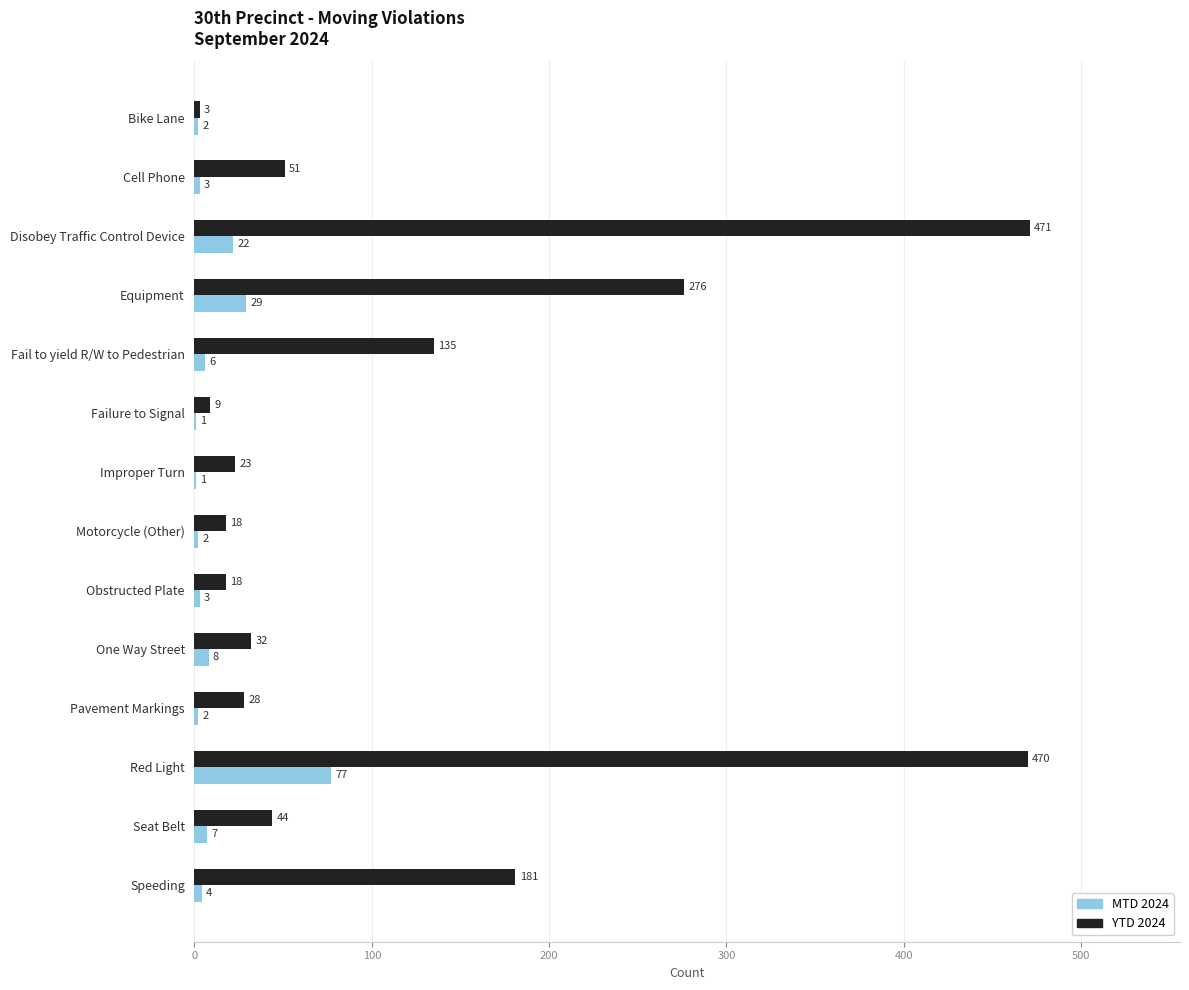

The value of MTD 2024 at Disobey Traffic Control Device is 39. True or false?

False